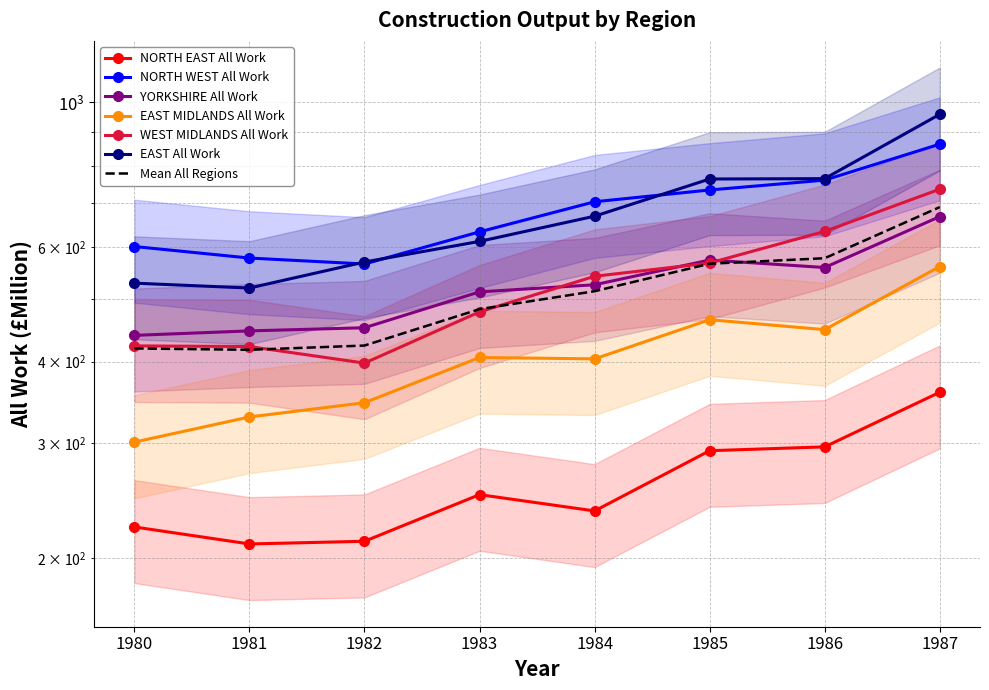

True or false: EAST All Work and NORTH WEST All Work intersect in this chart.

True